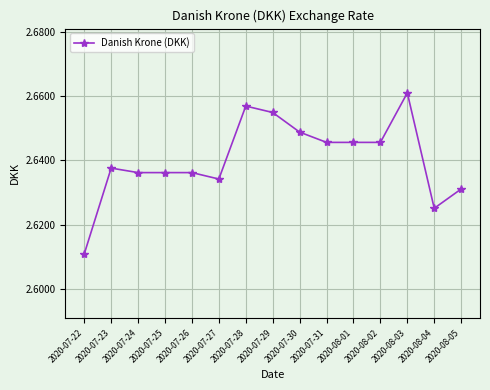

The value at 2020-07-23 is 3.8. True or false?

False